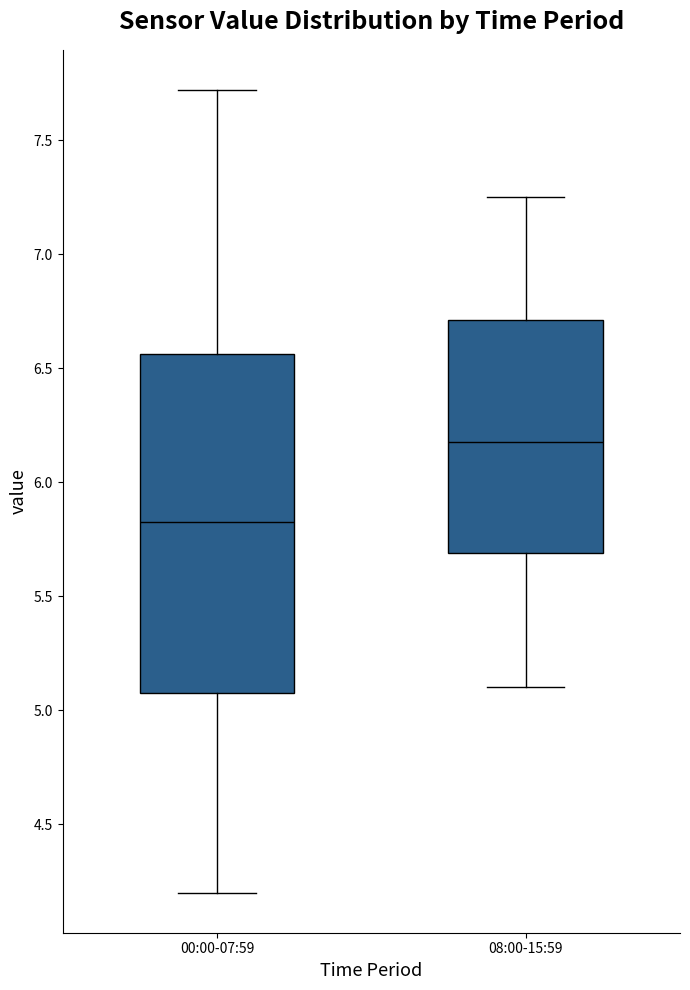

Reading left to right, read every box against the y-axis: the position of its median line, the range the box covers, and the ends of its whiskers. The values are not printed on the chart, so give them approximately, as read against the axis.

00:00-07:59: median 5.85, box 5.10 to 6.55, whiskers 4.20 to 7.70
08:00-15:59: median 6.20, box 5.70 to 6.70, whiskers 5.10 to 7.25